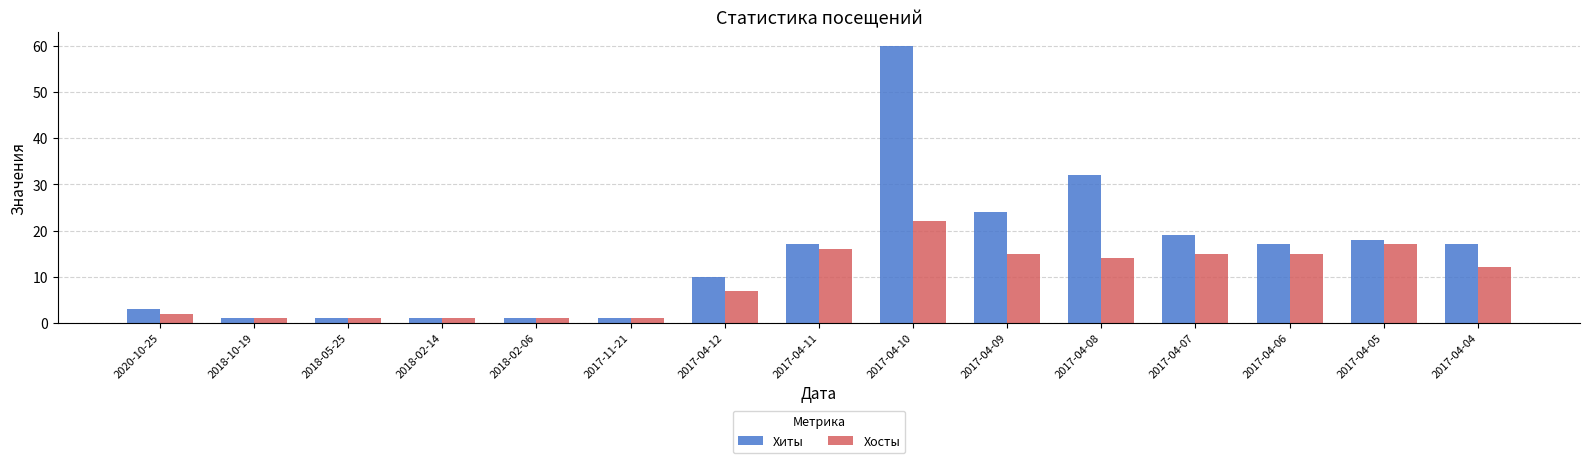

How many distinct data groups are displayed?

2